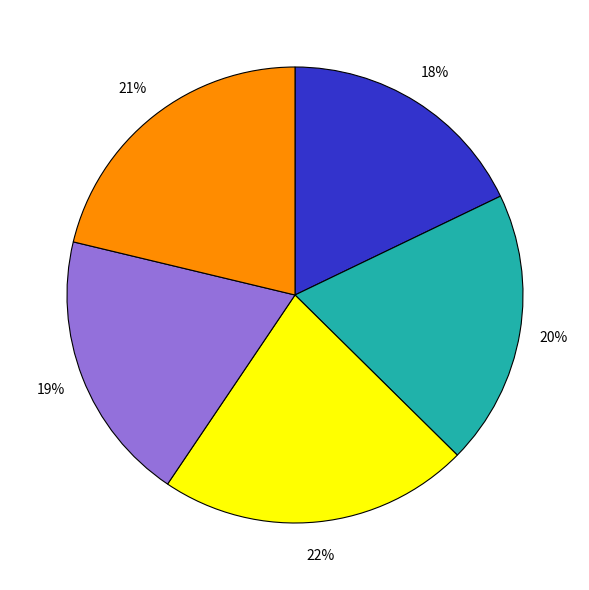

To the nearest percent, what is the difference between the largest and smallest slice percentages?

4%